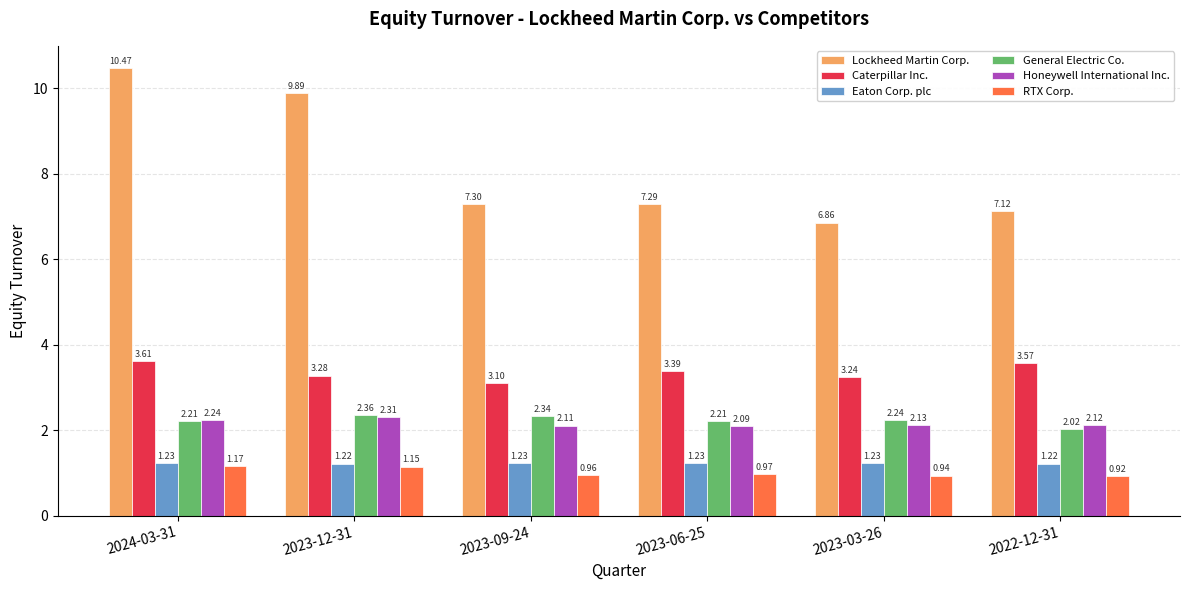

Count the Caterpillar Inc. values in the range 3 to 4.

6